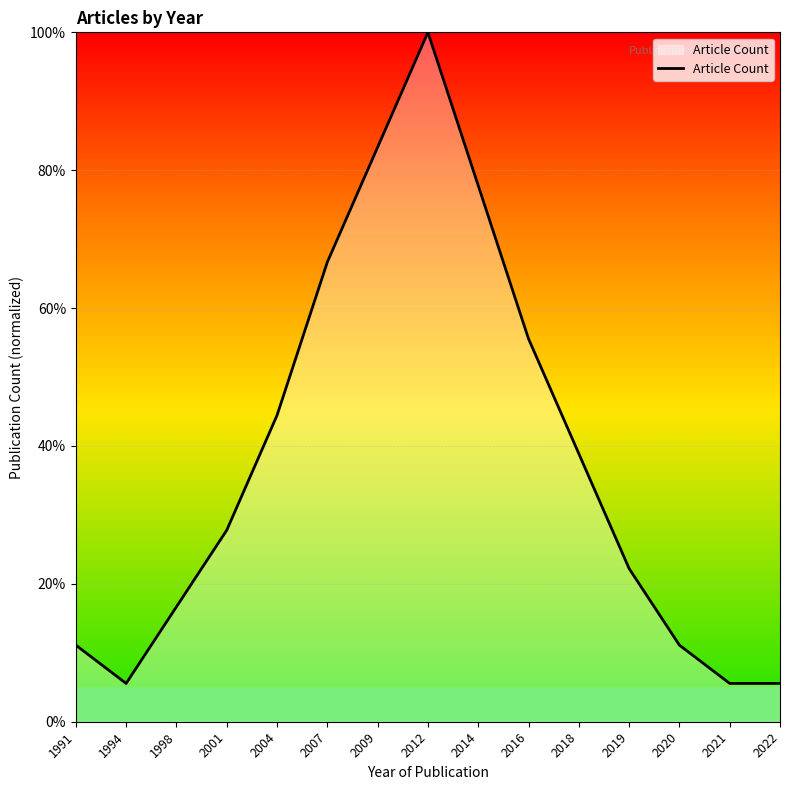

Where does the data first go above 27?

2001